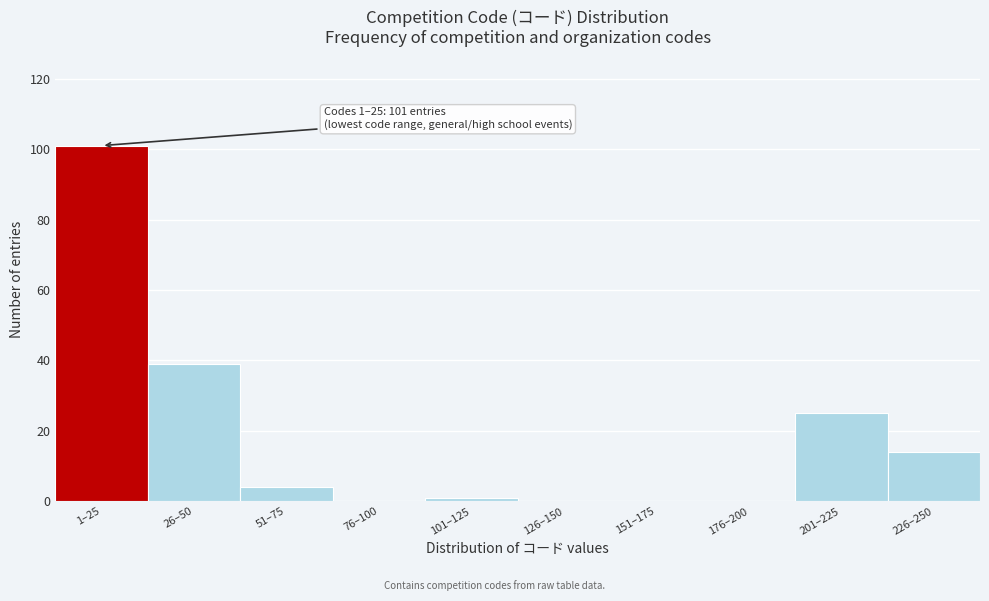

Reading left to right, list all the values displayed in this chart.

1–25=101	26–50=39	51–75=4	76–100=0	101–125=1	126–150=0	151–175=0	176–200=0	201–225=25	226–250=14